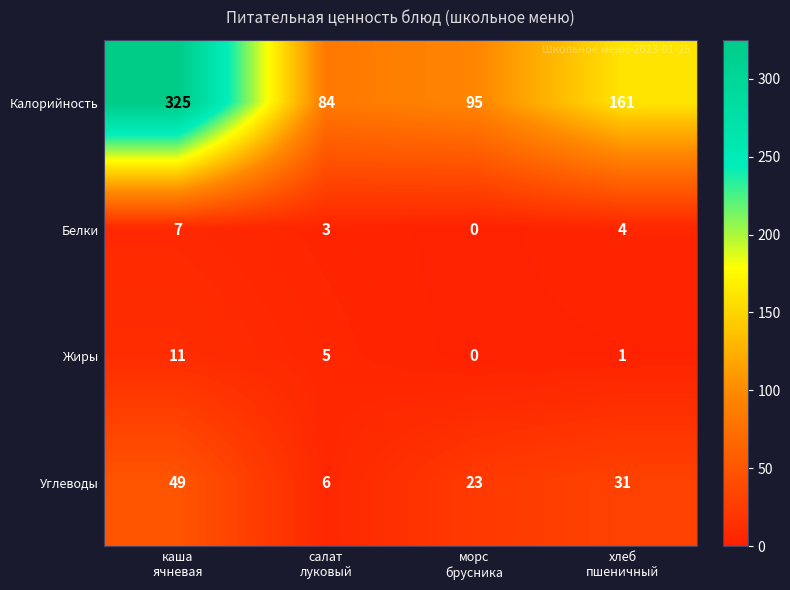

List the series in order of their peak value, highest first.

Калорийность, Углеводы, Жиры, Белки